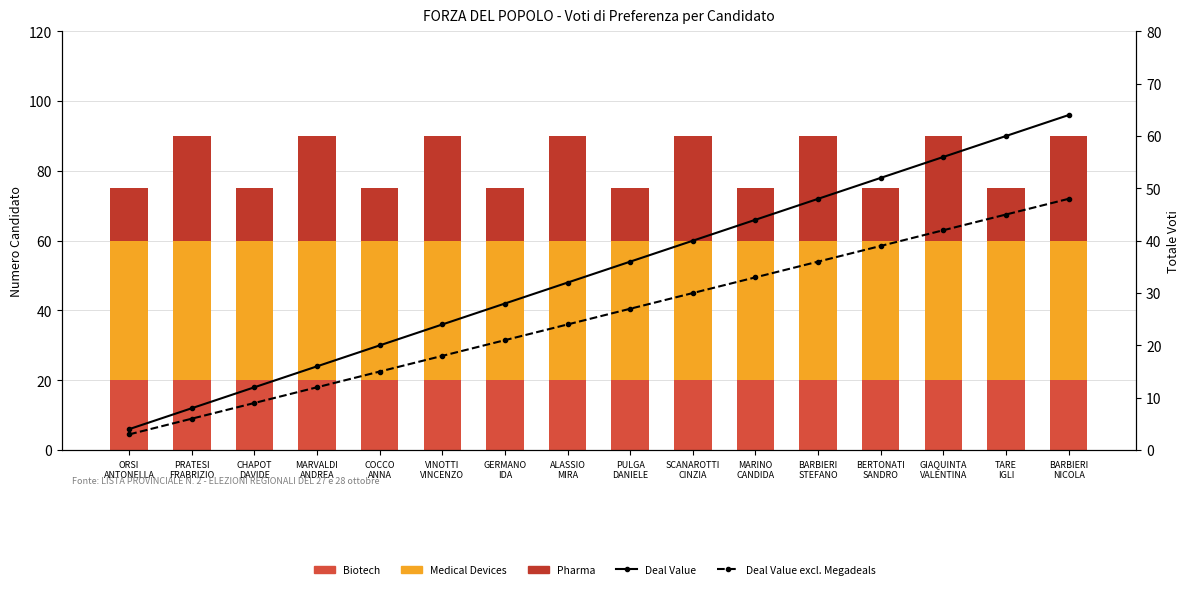

At which label does Deal Value first exceed 36?

SCANAROTTI
CINZIA